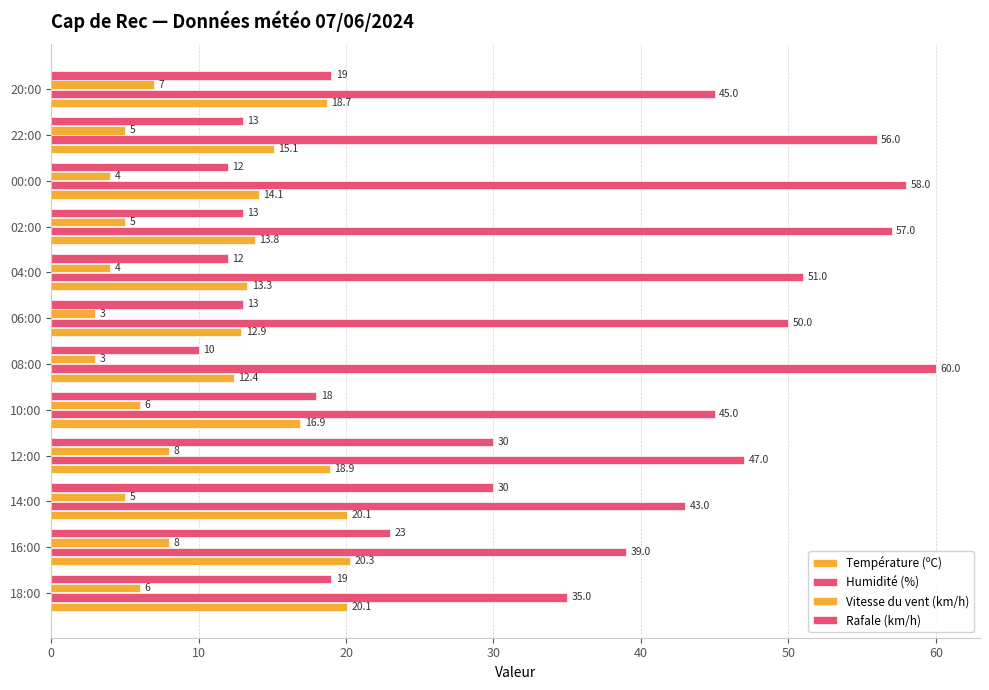

Reading right to left, list all the values displayed in this chart.

Température (ºC): 18.7	15.1	14.1	13.8	13.3	12.9	12.4	16.9	18.9	20.1	20.3	20.1
Humidité (%): 45.0	56.0	58.0	57.0	51.0	50.0	60.0	45.0	47.0	43.0	39.0	35.0
Vitesse du vent (km/h): 7.0	5.0	4.0	5.0	4.0	3.0	3.0	6.0	8.0	5.0	8.0	6.0
Rafale (km/h): 19.0	13.0	12.0	13.0	12.0	13.0	10.0	18.0	30.0	30.0	23.0	19.0